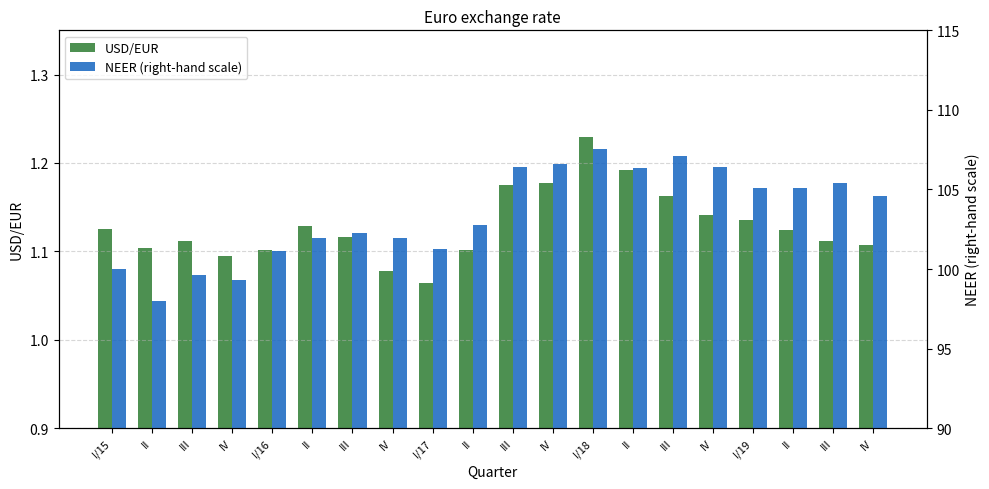

Reading left to right, what are all the values shown in this chart?

USD/EUR: I/15=1.1	II=1.1	III=1.1	IV=1.1	I/16=1.1	II=1.1	III=1.1	IV=1.1	I/17=1.1	II=1.1	III=1.2	IV=1.2	I/18=1.2	II=1.2	III=1.2	IV=1.1	I/19=1.1	II=1.1	III=1.1	IV=1.1
NEER (right-hand scale): I/15=100.0	II=98.0	III=99.6	IV=99.3	I/16=101.1	II=102.0	III=102.2	IV=102.0	I/17=101.2	II=102.8	III=106.4	IV=106.6	I/18=107.6	II=106.4	III=107.1	IV=106.4	I/19=105.1	II=105.1	III=105.4	IV=104.6